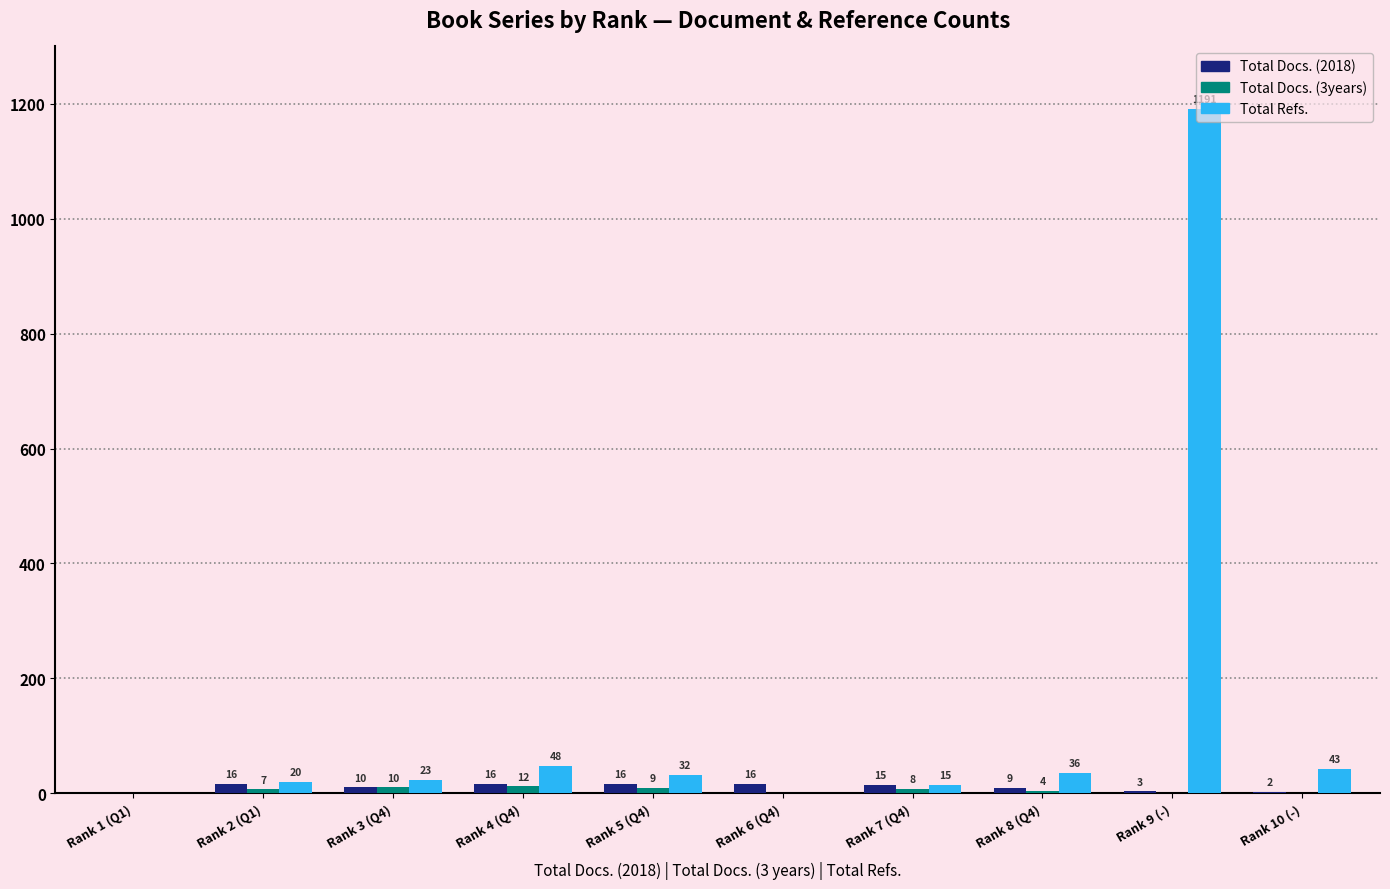

Where does the Total Docs. (2018) series first go above 15?

Rank 2 (Q1)